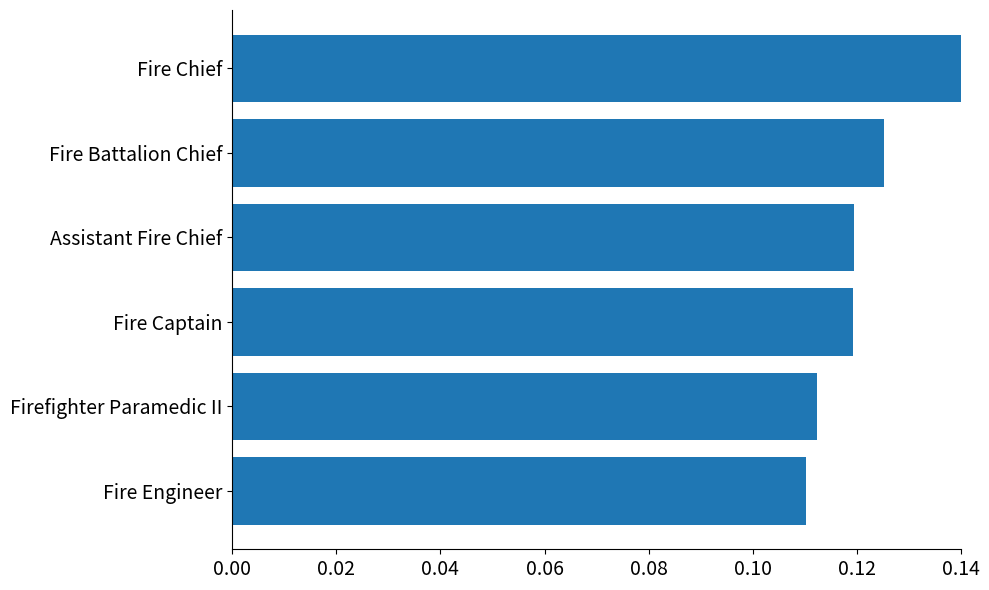

Which label corresponds to the largest value in the chart?

Fire Chief